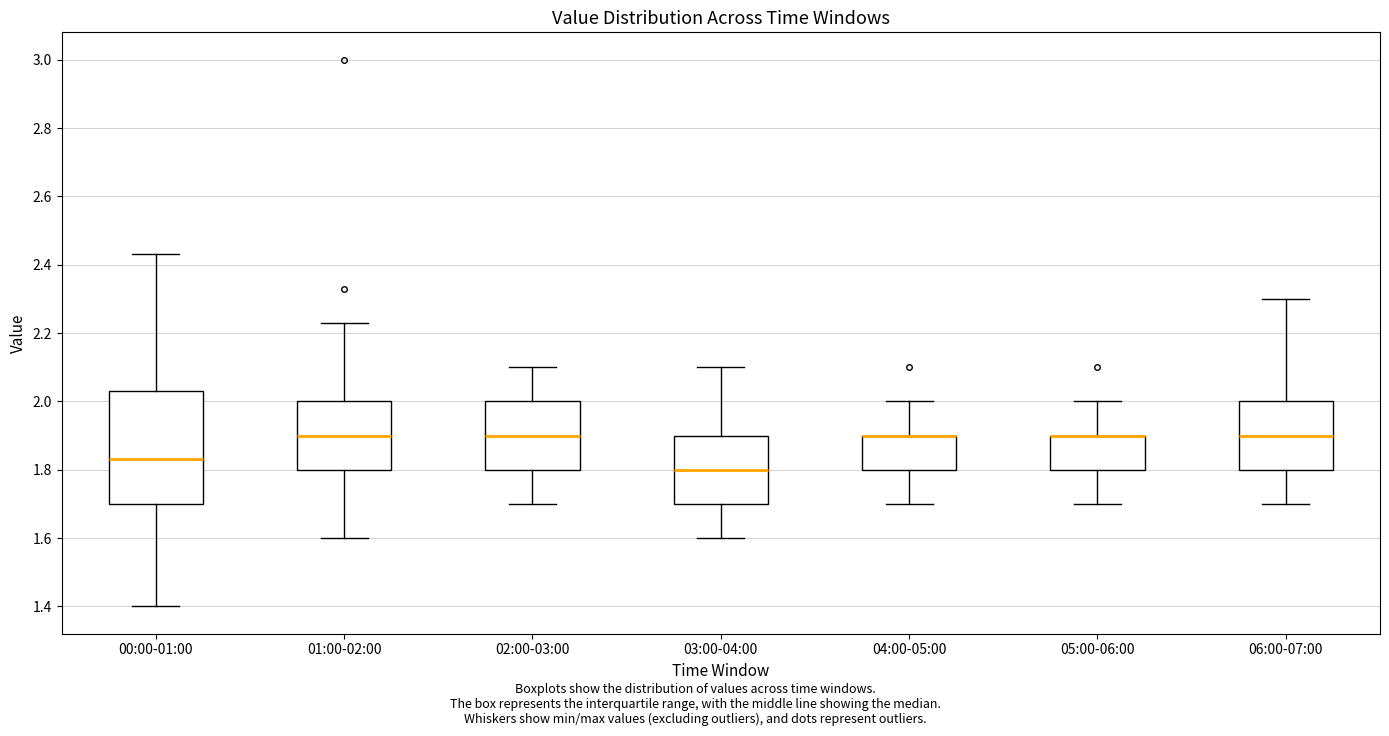

Where does the median line of the box for 00:00-01:00 sit on the y-axis? The values are not printed on the chart, so give them approximately, as read against the axis.

1.84